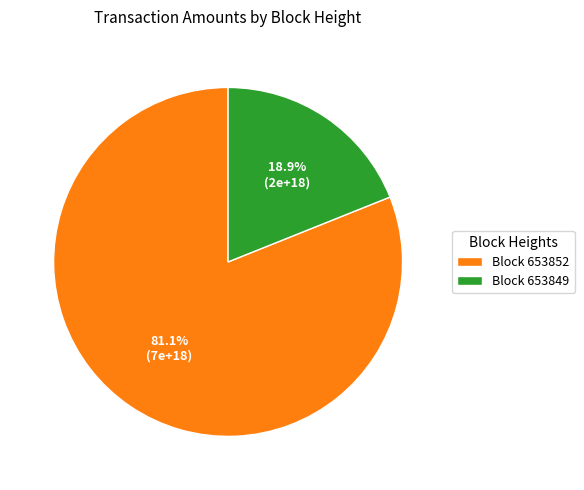

Count the number of slices in the pie.

2